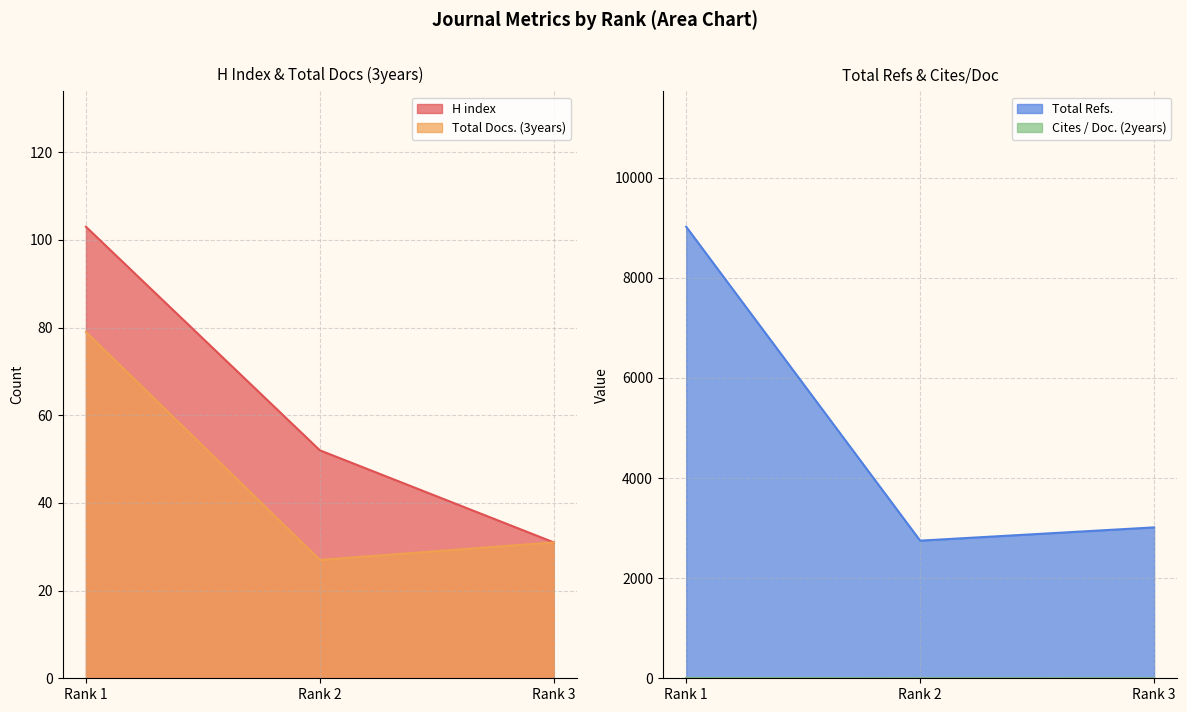

At which category does the chart reach its peak across all series?

Rank 1